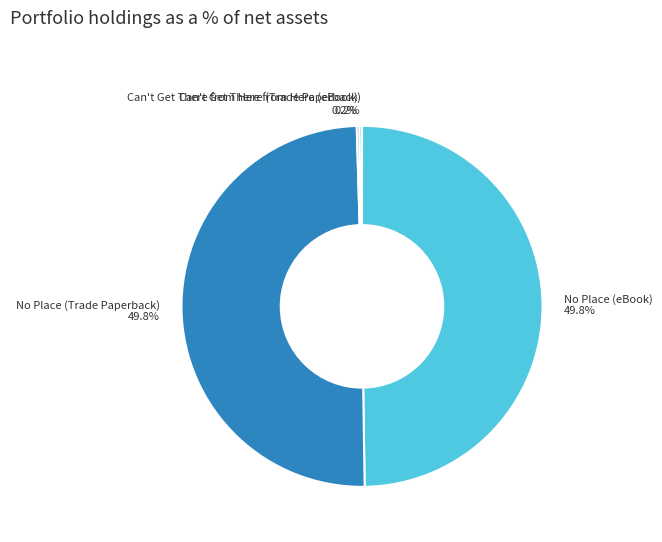

To the nearest percent, what is the difference between the largest and smallest slice percentages?

50%